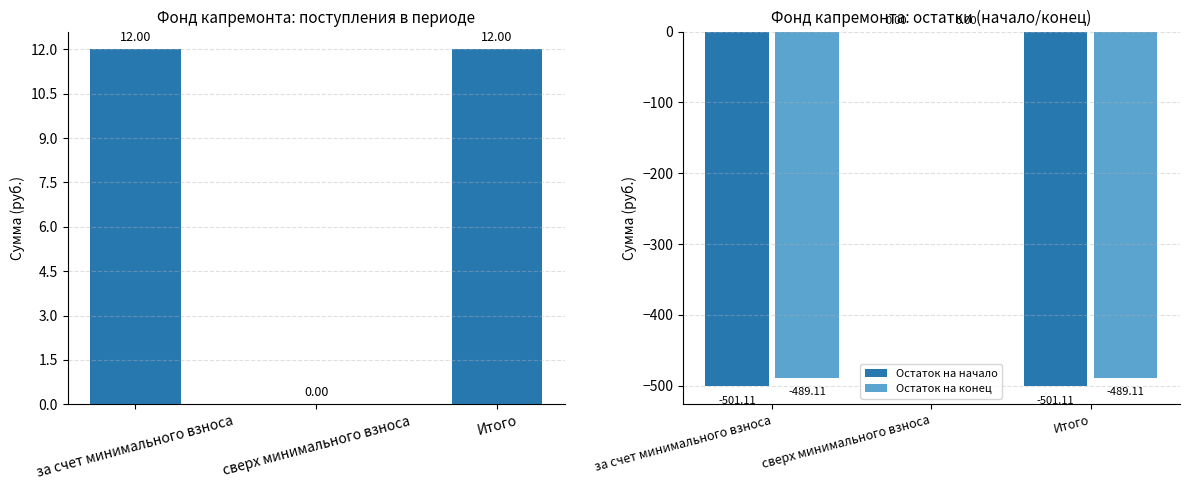

List the series in order of their peak value, highest first.

Поступило всего, Остаток на начало, Остаток на конец